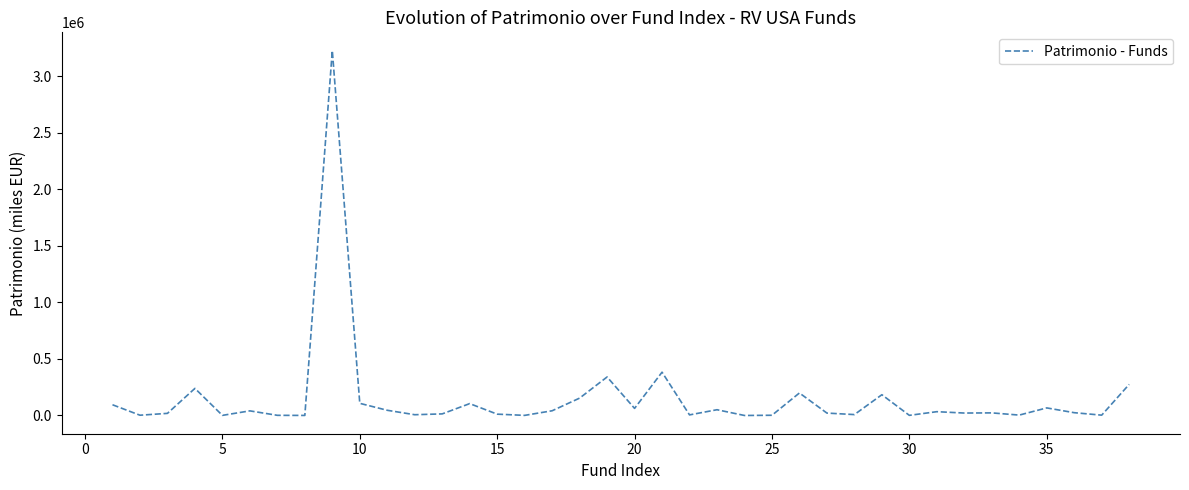

What is the sum of all values?

5828572